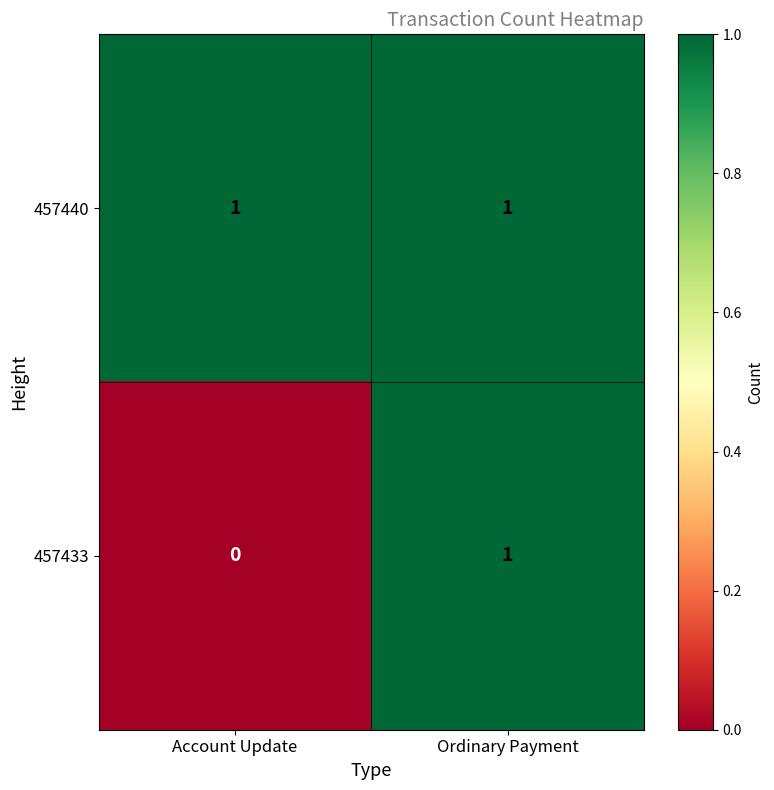

At which label is 457433 closest to 0?

Account Update